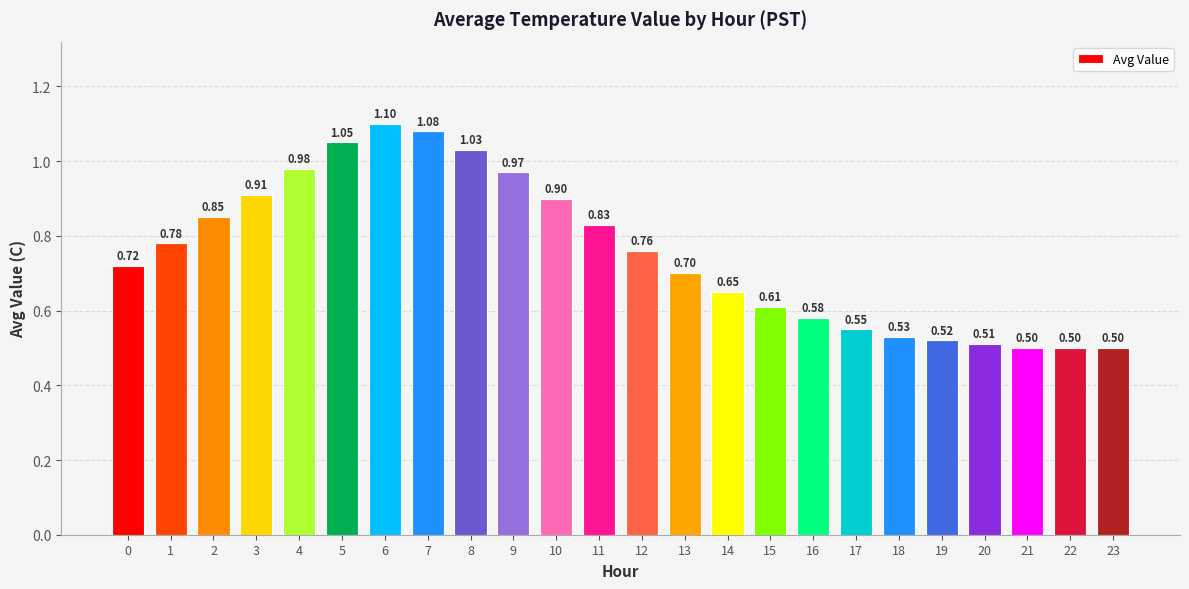

The chart shows a value of 0.5 at 18. True or false?

True